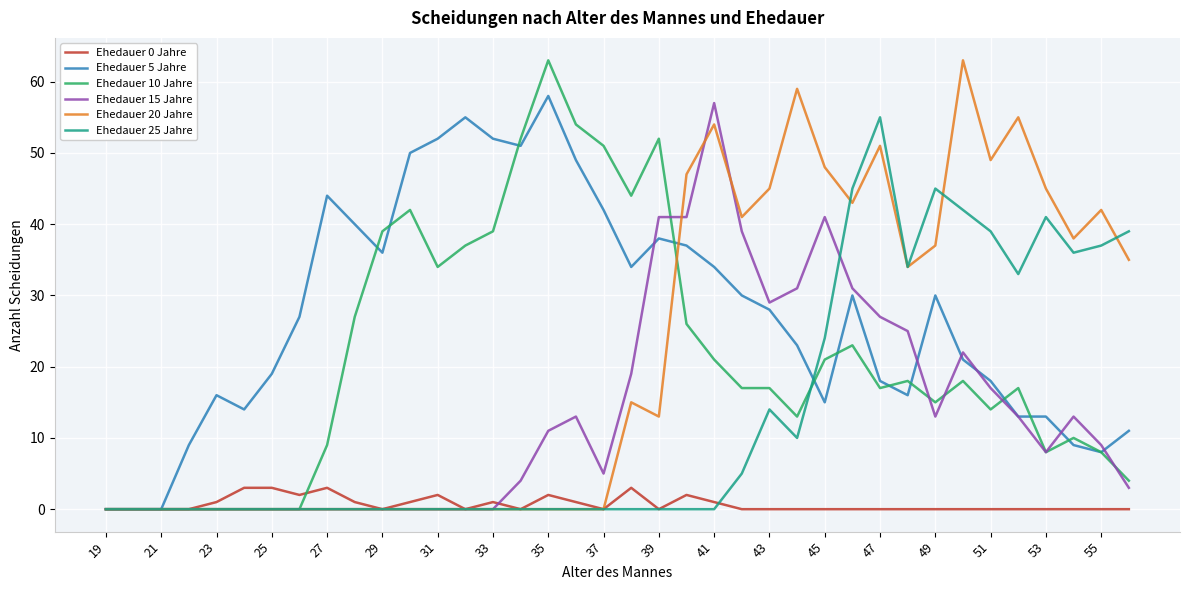

Which series has the largest total across all categories?

Ehedauer 5 Jahre